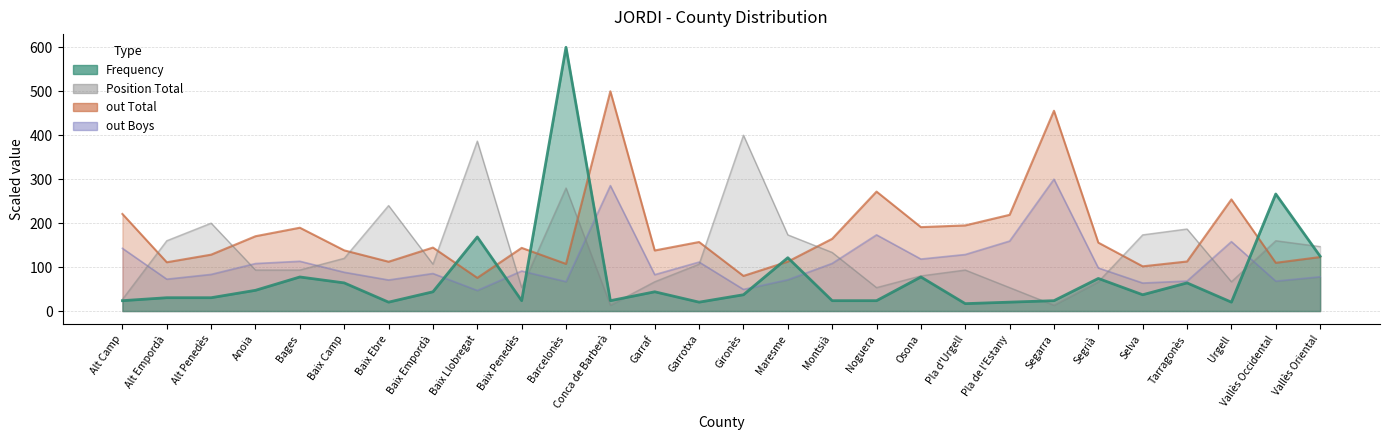

Where do out Boys and Frequency first cross each other?

Baix Empordà and Baix Llobregat